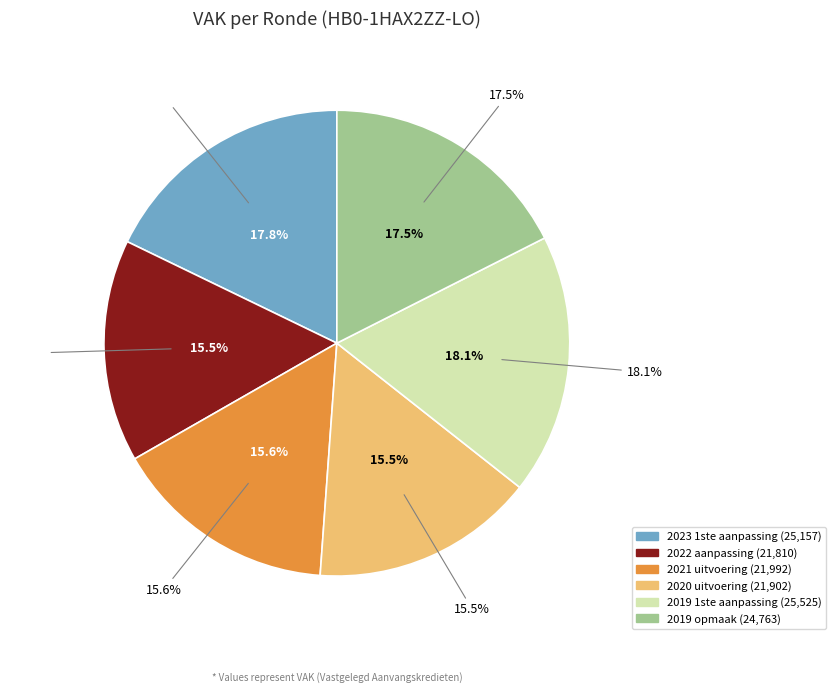

What is the change in value from 2020 uitvoering to 2019 1ste aanpassing?

+3623